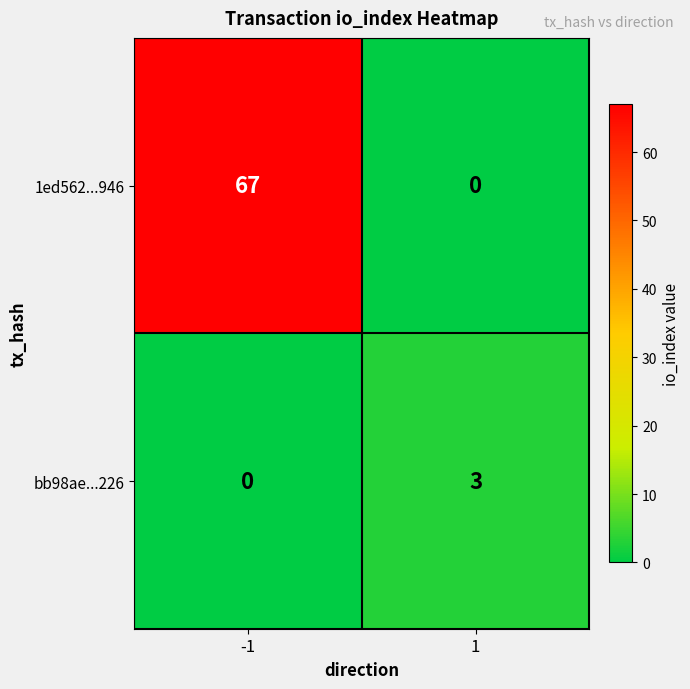

What is the highest value of the 1ed562...946 series?

67